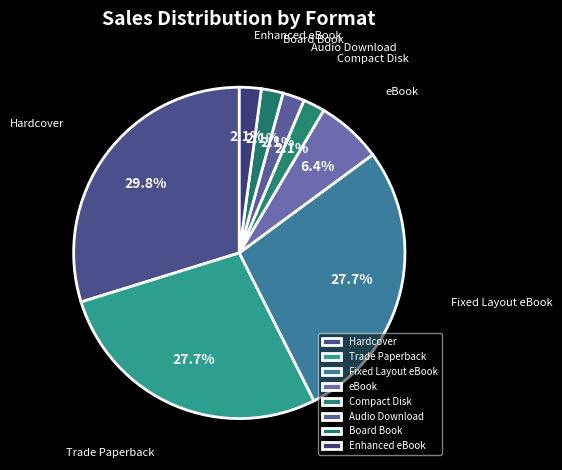

Which slice is the largest?

Hardcover